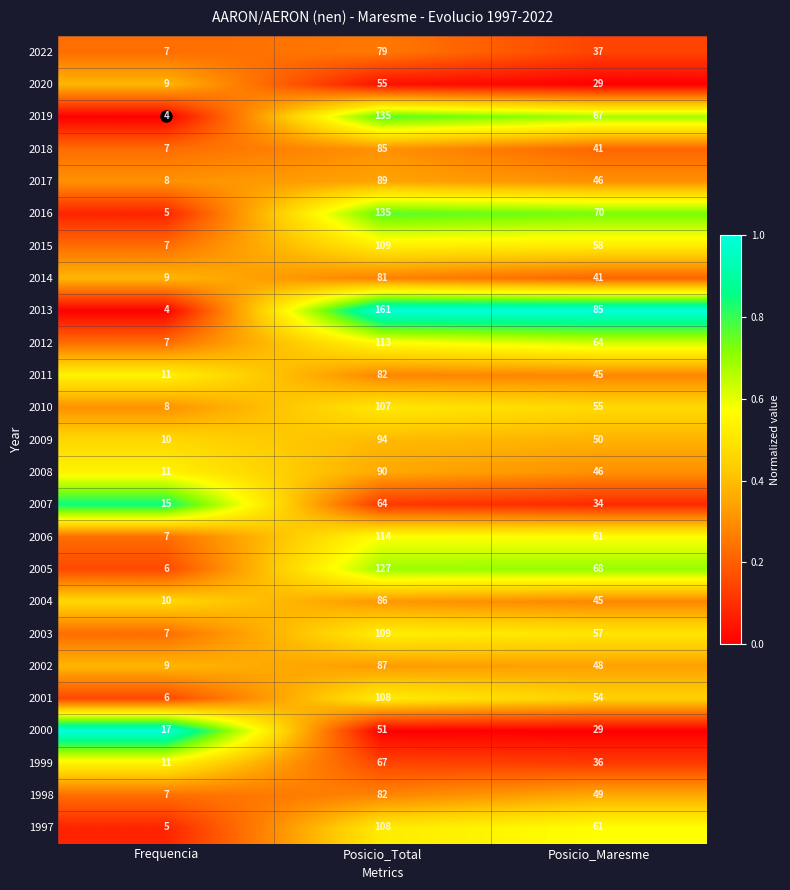

What is the minimum value for 2011?

11